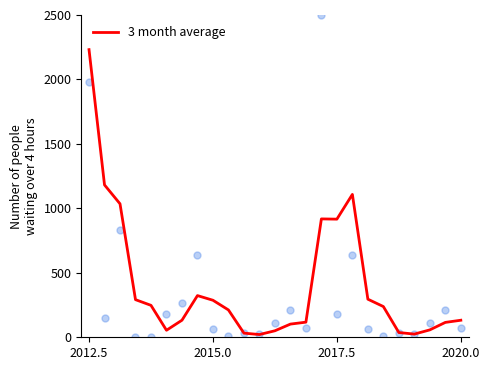

Is it true that 3 month average equals 132.2 at 2020.0?

True